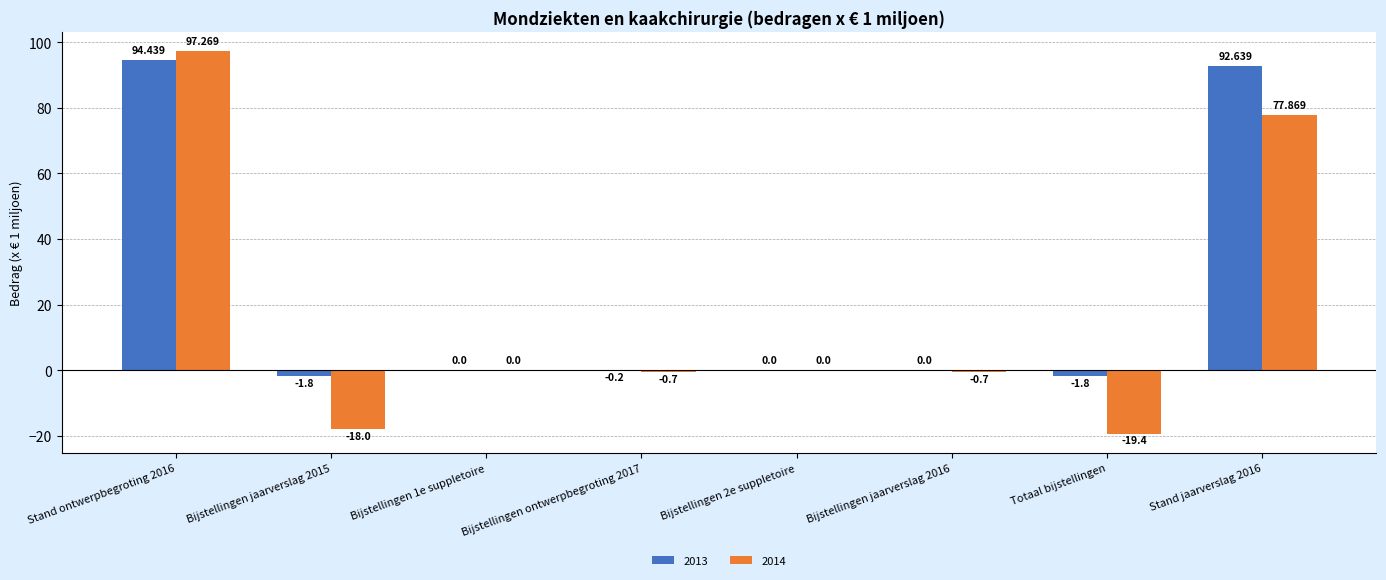

At which label does 2013 first exceed 0?

Stand ontwerpbegroting 2016